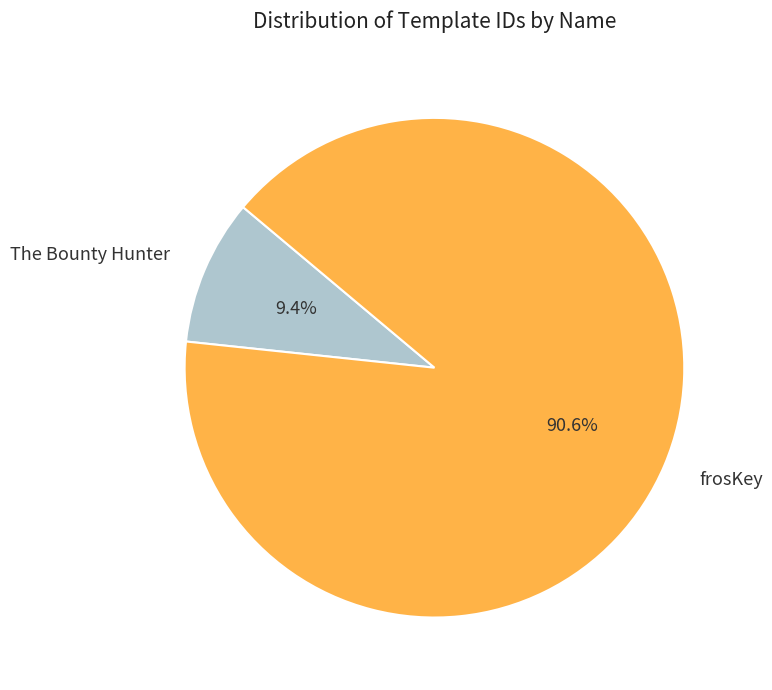

Which has a higher value, The Bounty Hunter or frosKey?

frosKey